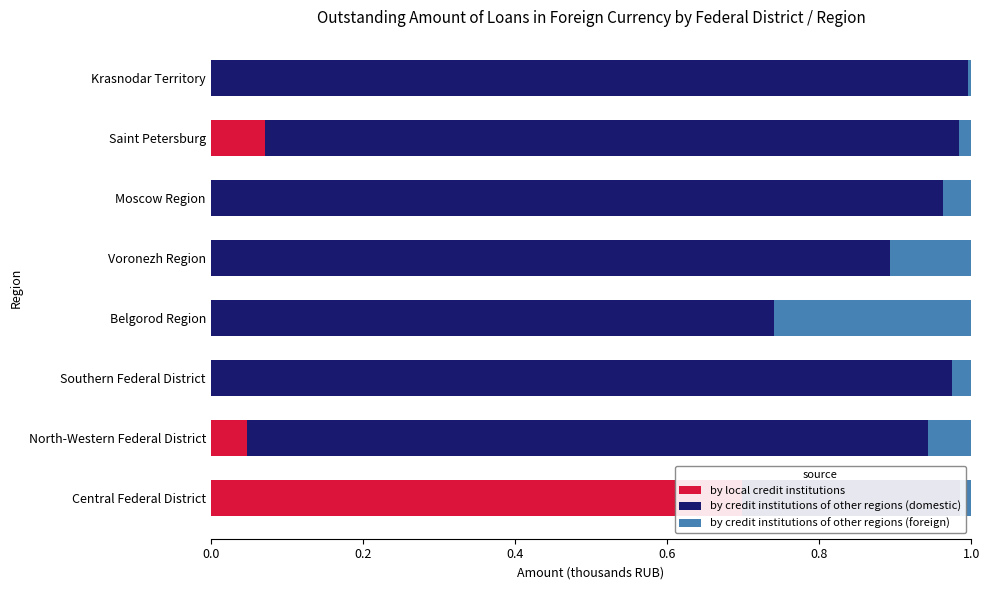

What is the difference between the highest and lowest values at Saint Petersburg?

0.9